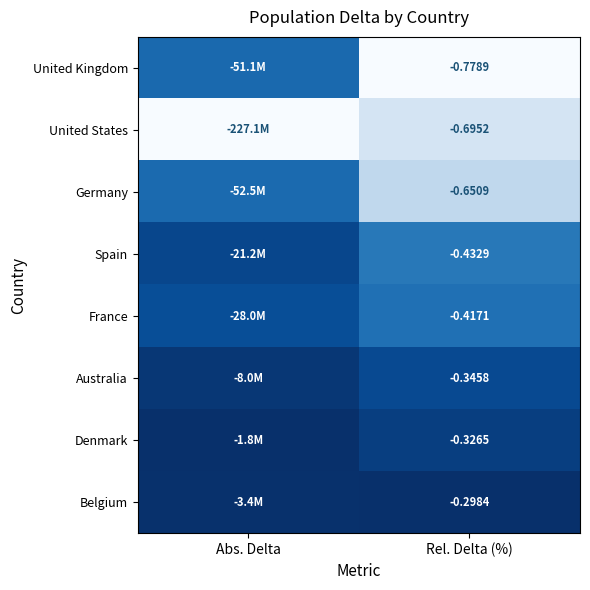

Where is France nearest to the value 0?

Rel. Delta (%)